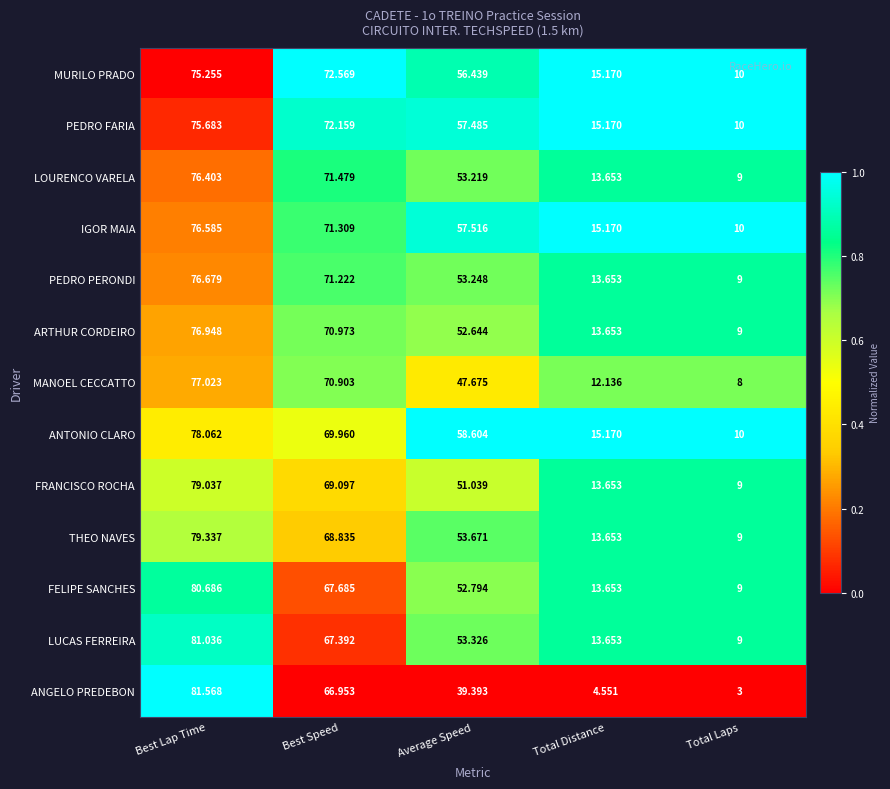

At Best Speed, list the series in order from smallest to largest.

ANGELO PREDEBON, LUCAS FERREIRA, FELIPE SANCHES, THEO NAVES, FRANCISCO ROCHA, ANTONIO CLARO, MANOEL CECCATTO, ARTHUR CORDEIRO, PEDRO PERONDI, IGOR MAIA, LOURENCO VARELA, PEDRO FARIA, MURILO PRADO